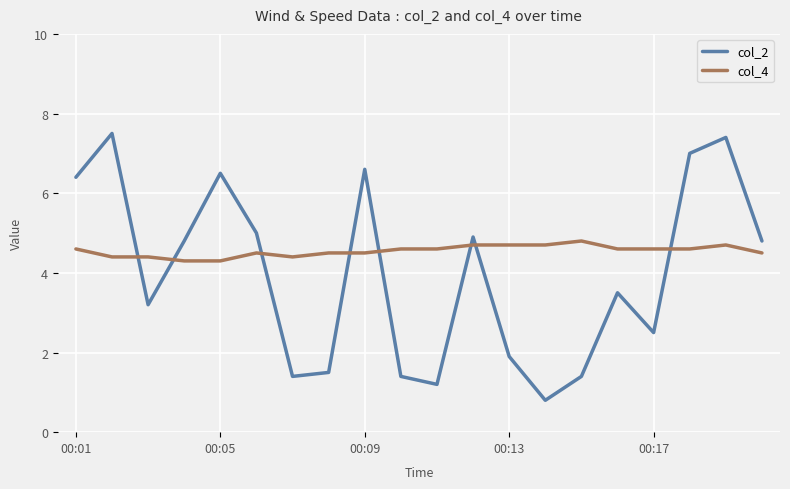

Which series has the largest total across all categories?

col_4